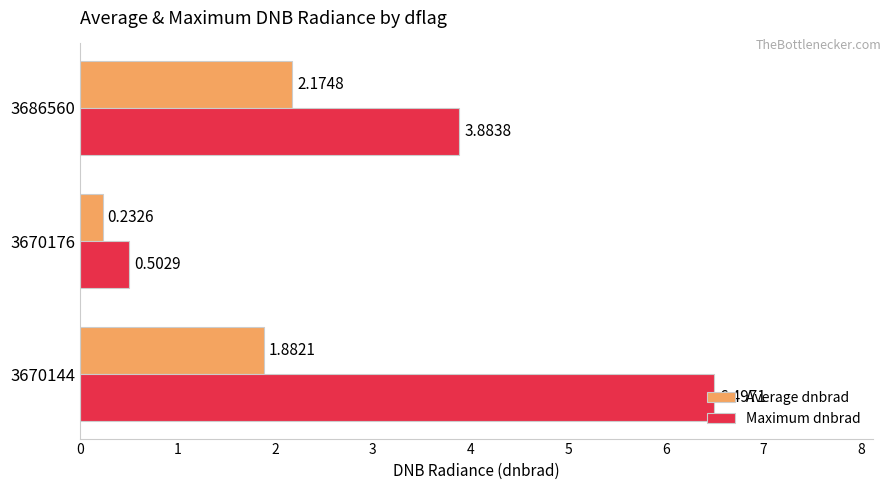

What is the average value of the Maximum dnbrad series?

3.6